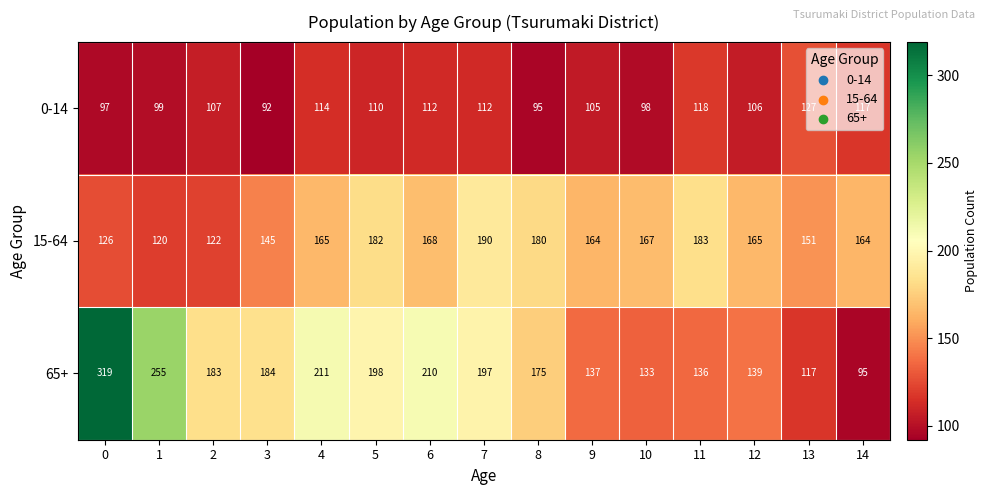

Rank the series by their average value, from lowest to highest.

0-14, 15-64, 65+